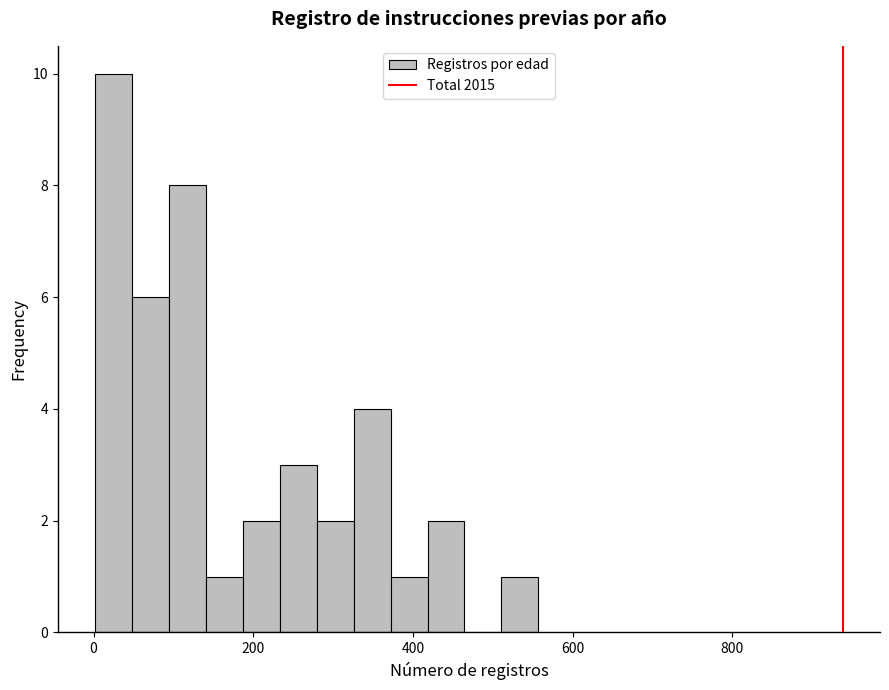

Around what value on the x-axis is the tallest bar? Give the approximate position of its centre, as read against the axis.

20